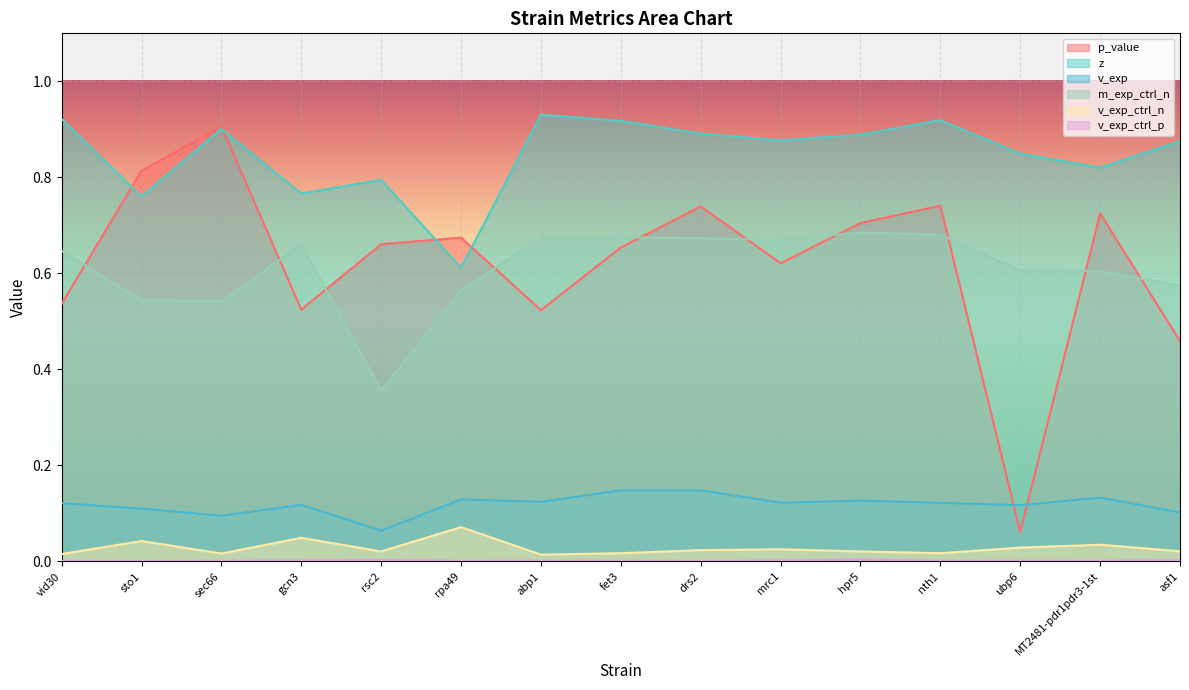

Which has a higher value, hpr5 or rsc2?

hpr5